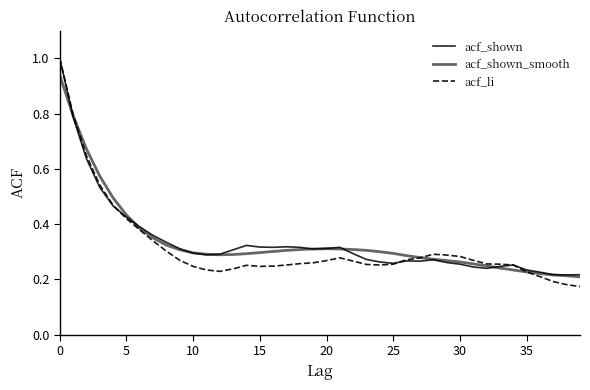

What is the highest value of the acf_shown_smooth series?

0.9